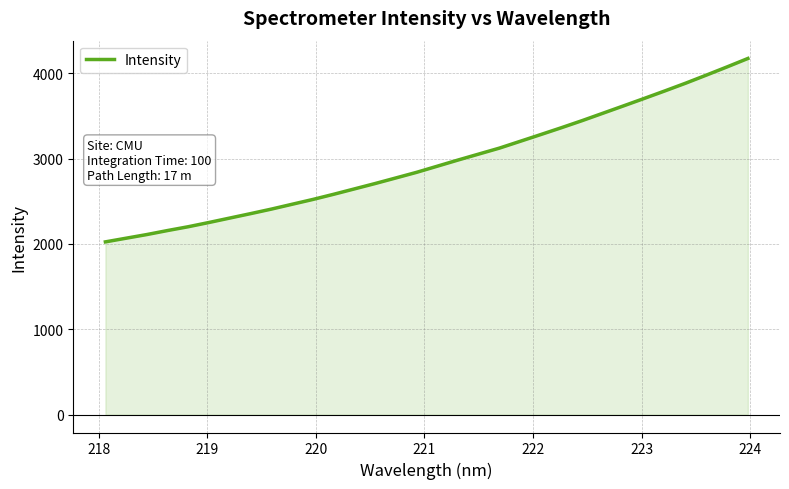

What is the maximum value shown in the chart?

4173.6